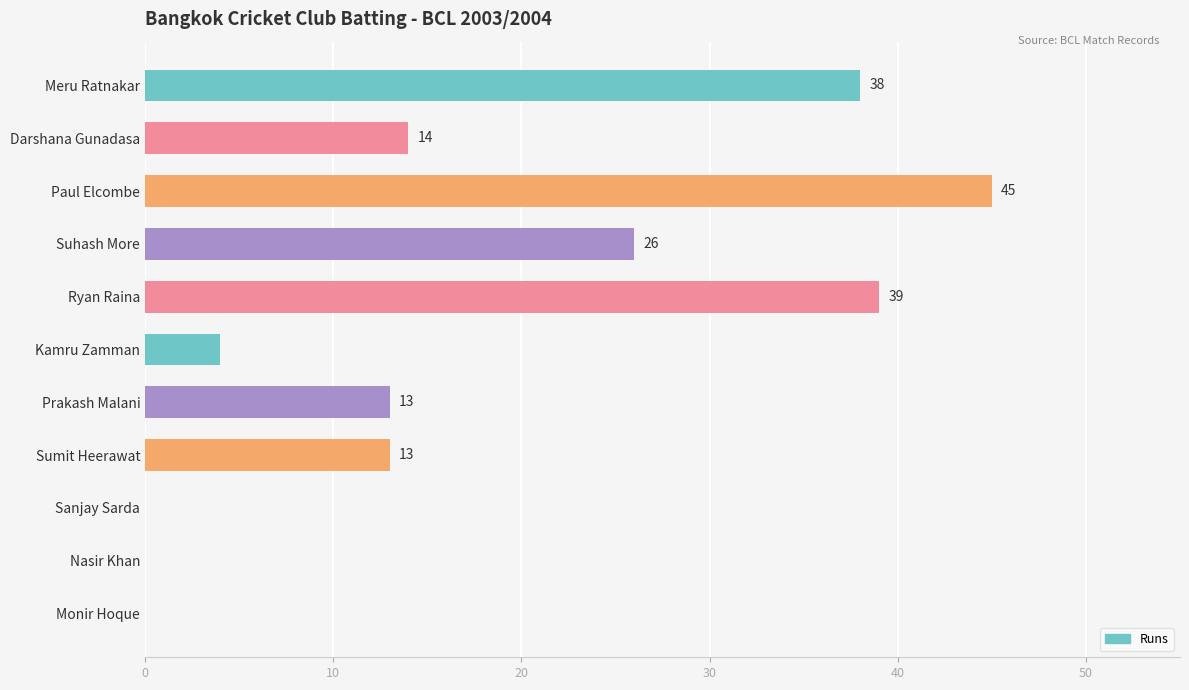

Is it true that the value at Nasir Khan is -23?

False